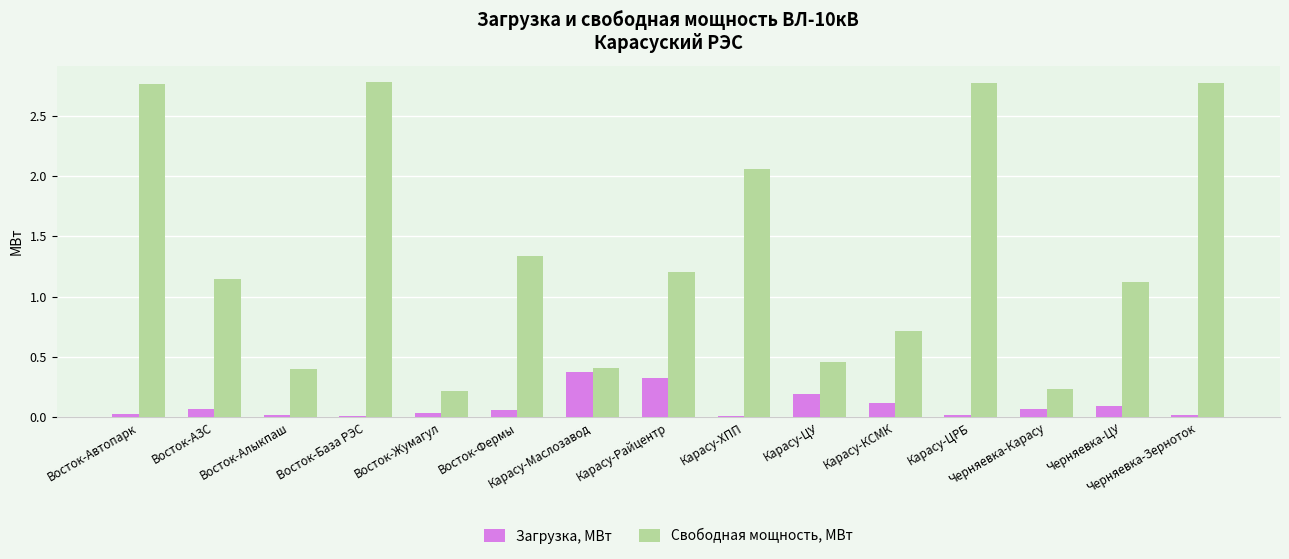

What is the sum of all Загрузка, МВт values?

1.4